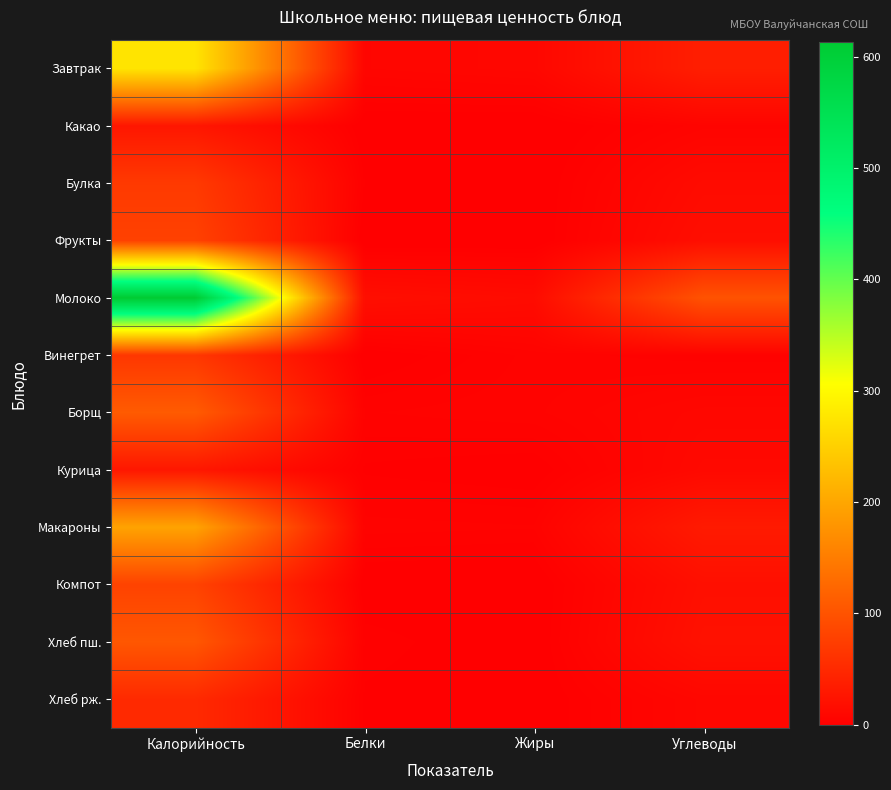

What is the spread (max minus min) of values at Жиры?

15.3